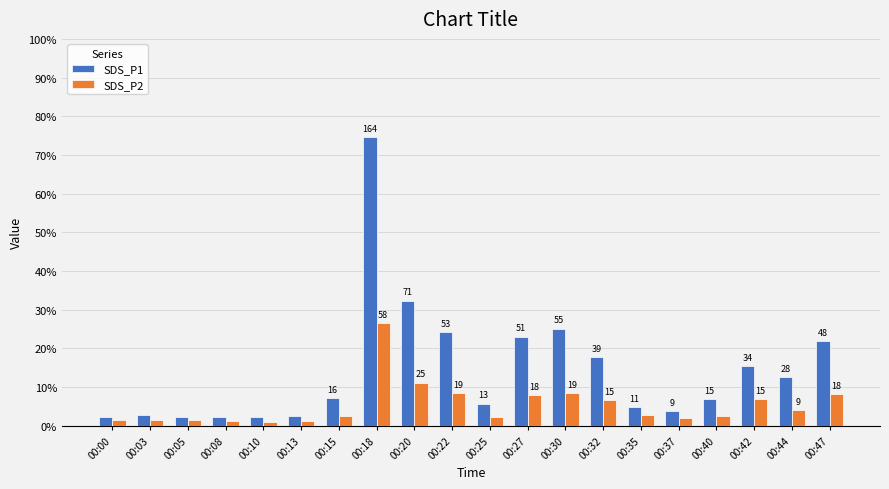

What are all the series names shown in the legend?

SDS_P1, SDS_P2